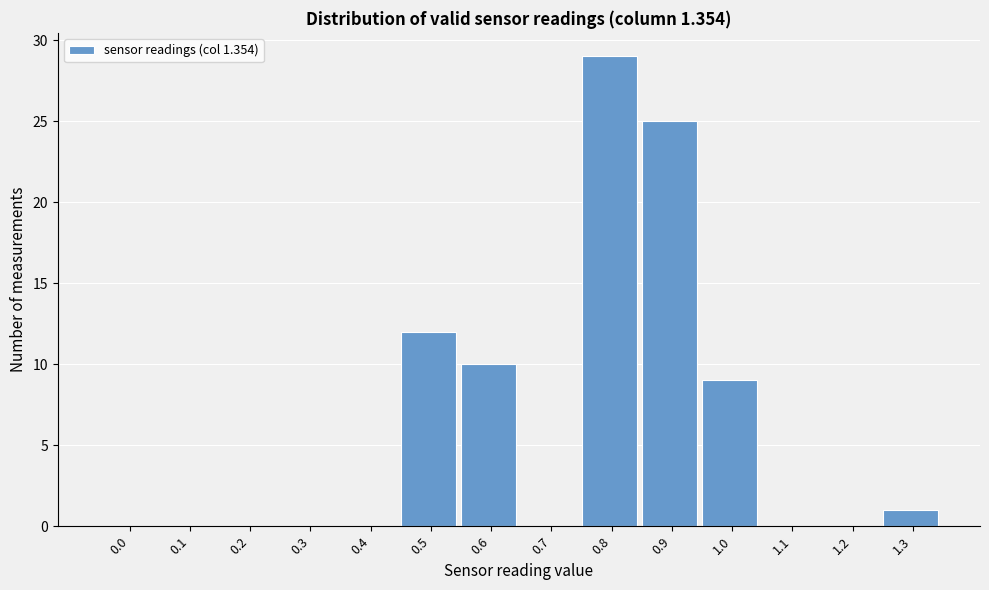

Reading left to right, list all the values displayed in this chart.

0.0=0	0.1=0	0.2=0	0.3=0	0.4=0	0.5=12	0.6=10	0.7=0	0.8=29	0.9=25	1.0=9	1.1=0	1.2=0	1.3=1